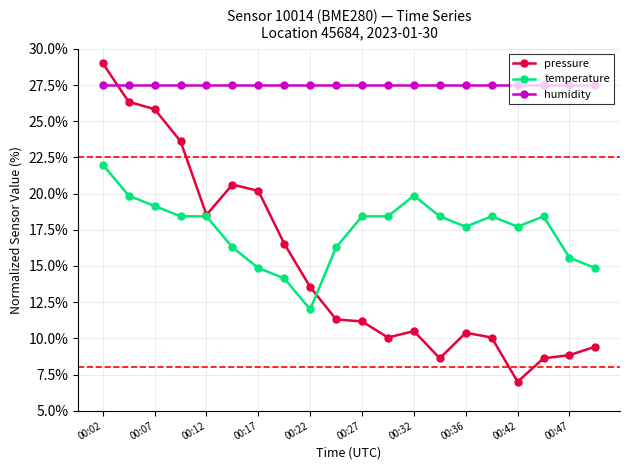

Which series has the largest range (max minus min)?

pressure